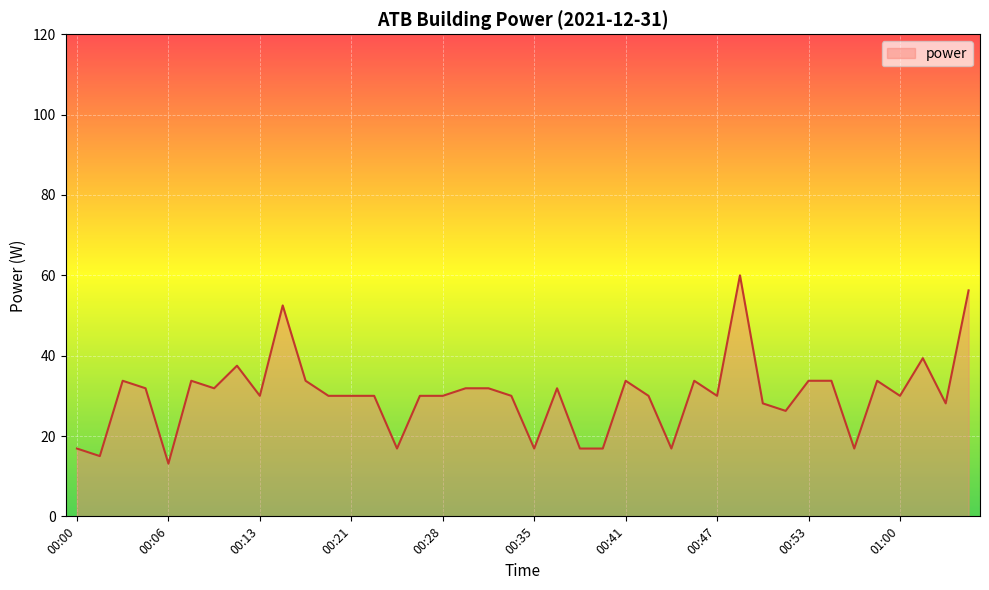

How many series are shown in this chart?

1